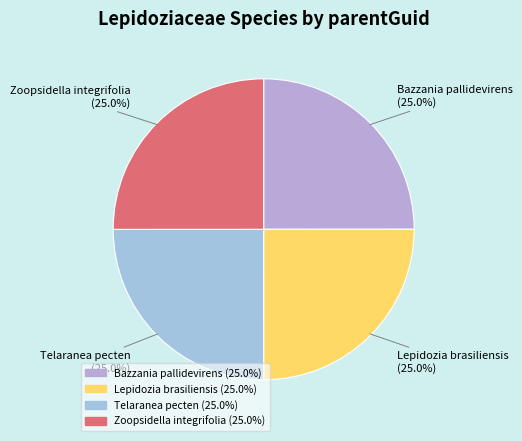

Does Telaranea pecten account for over 50% of the chart?

No